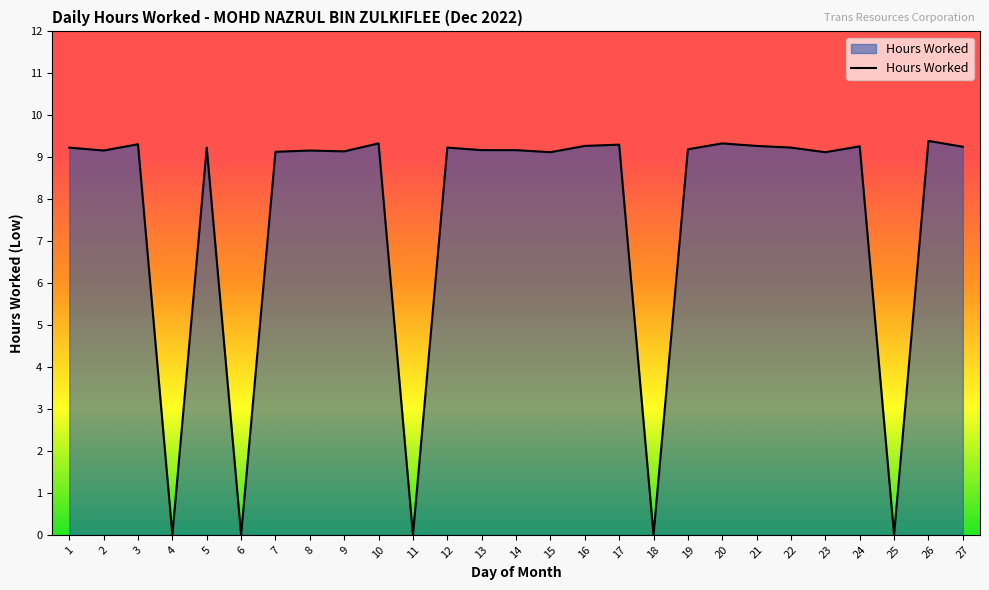

The chart shows a value of 0.0 at 4. True or false?

True